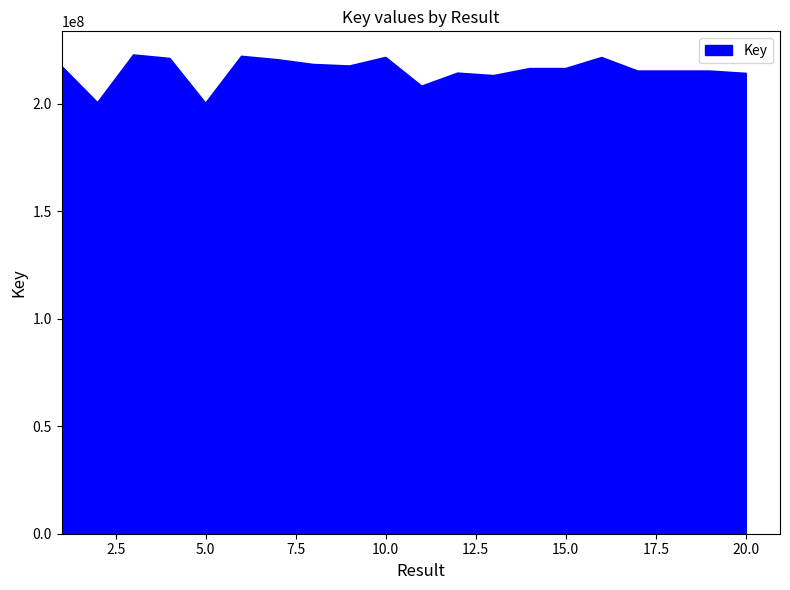

What is the minimum value shown in the chart?

200122734